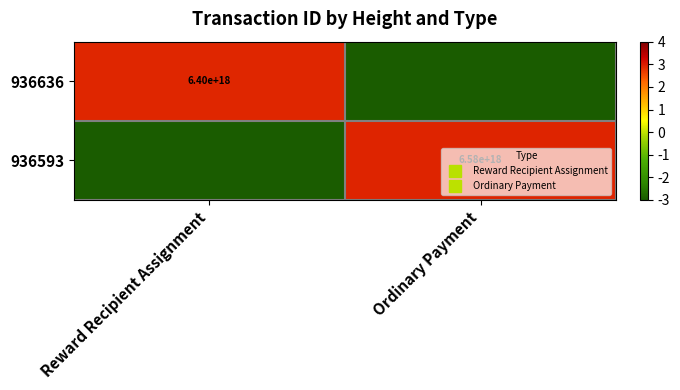

What is the maximum value for 936593?

2.9